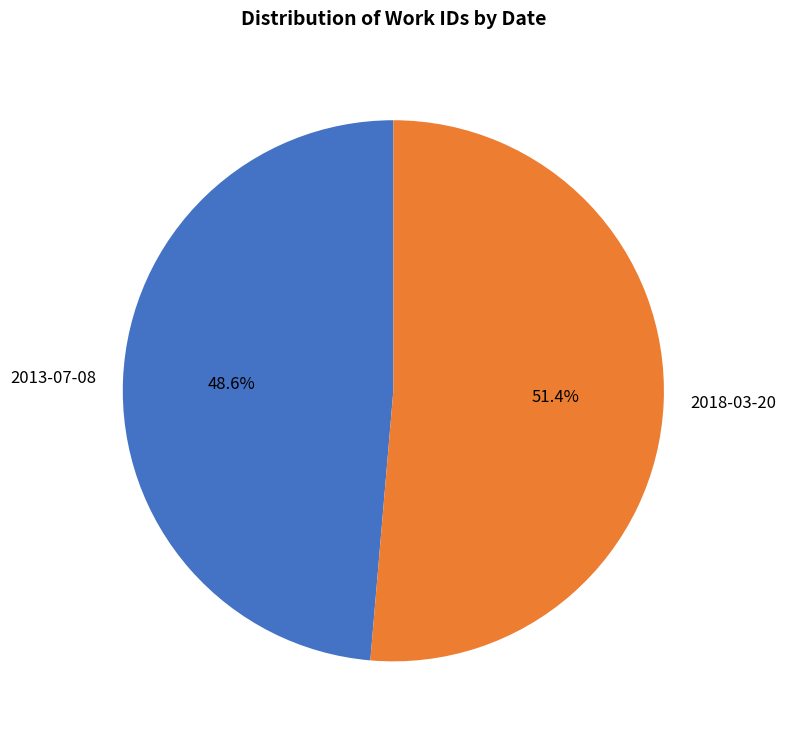

How many slices are in this pie chart?

2